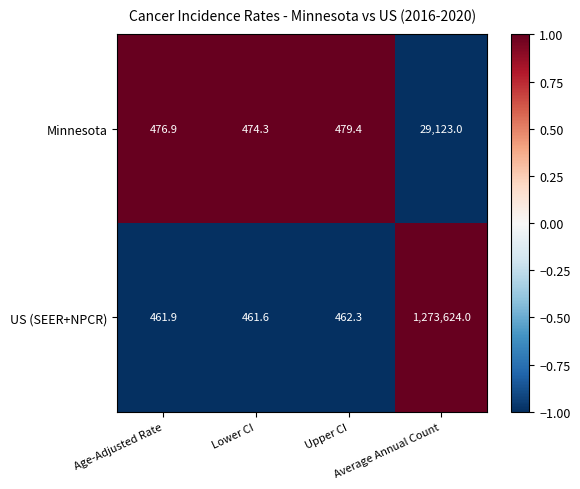

Which series has the largest total across all categories?

US (SEER+NPCR)